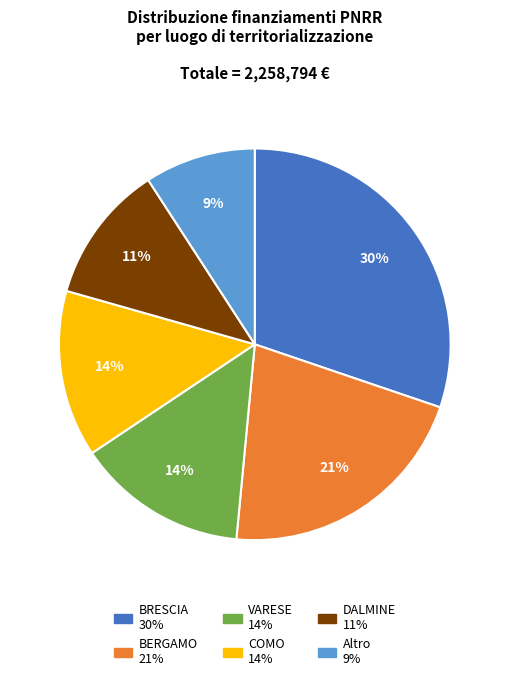

Does any single category account for the majority?

No